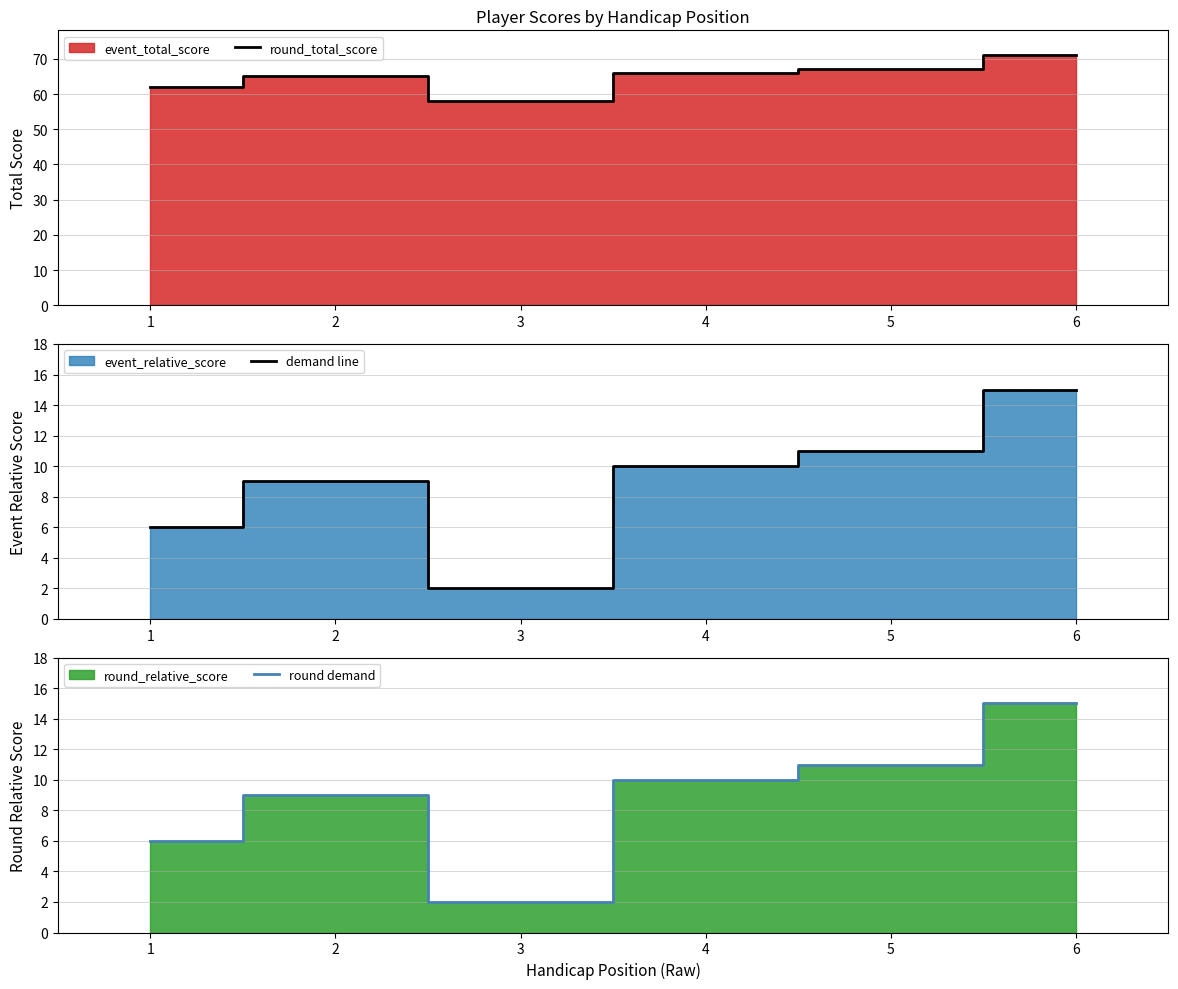

What is the highest value of the round demand series?

15